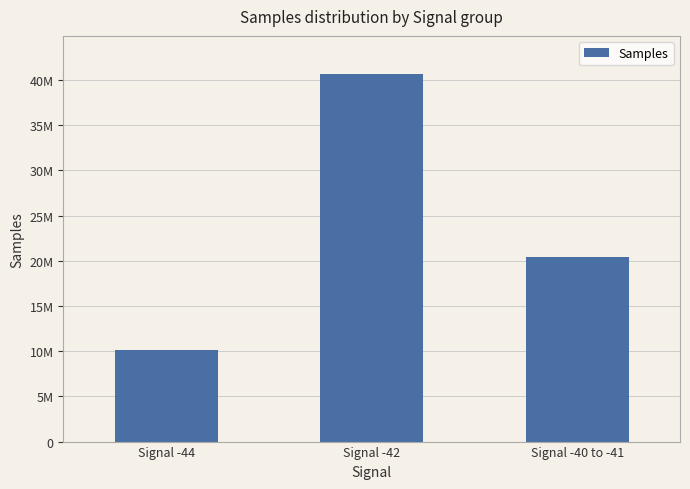

Does the chart contain any negative values?

No